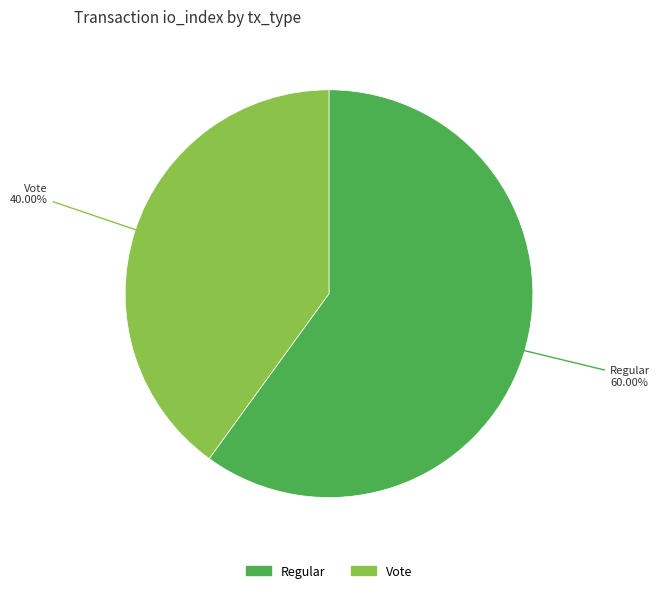

To the nearest percent, what is the difference between the largest and smallest slice percentages?

20%